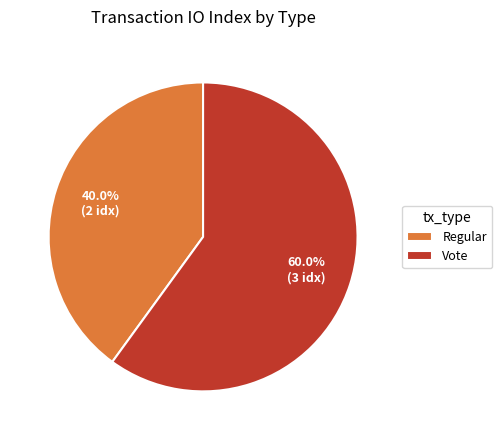

True or false: Regular accounts for 40% of the total.

True